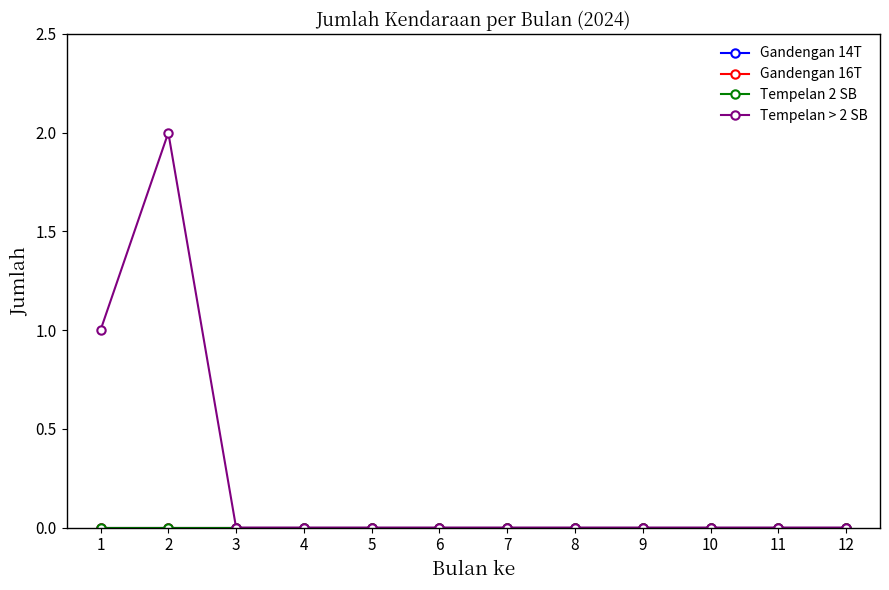

At which category does the chart reach its peak across all series?

2